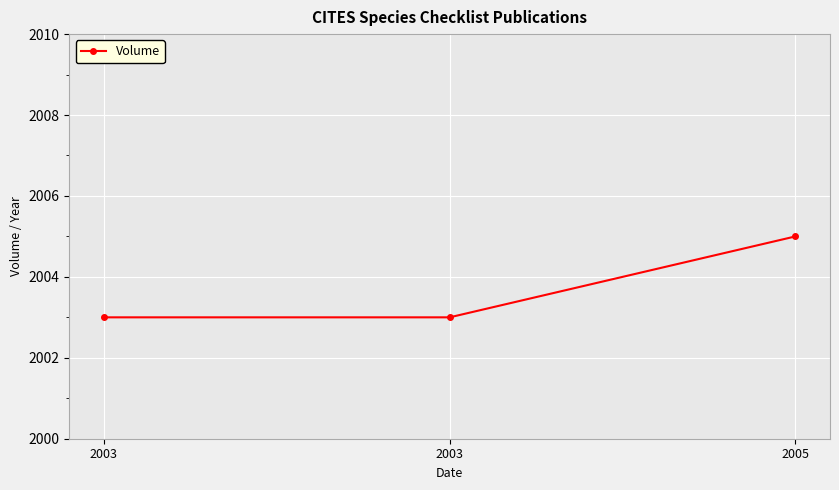

Does the chart have visible grid lines?

Yes